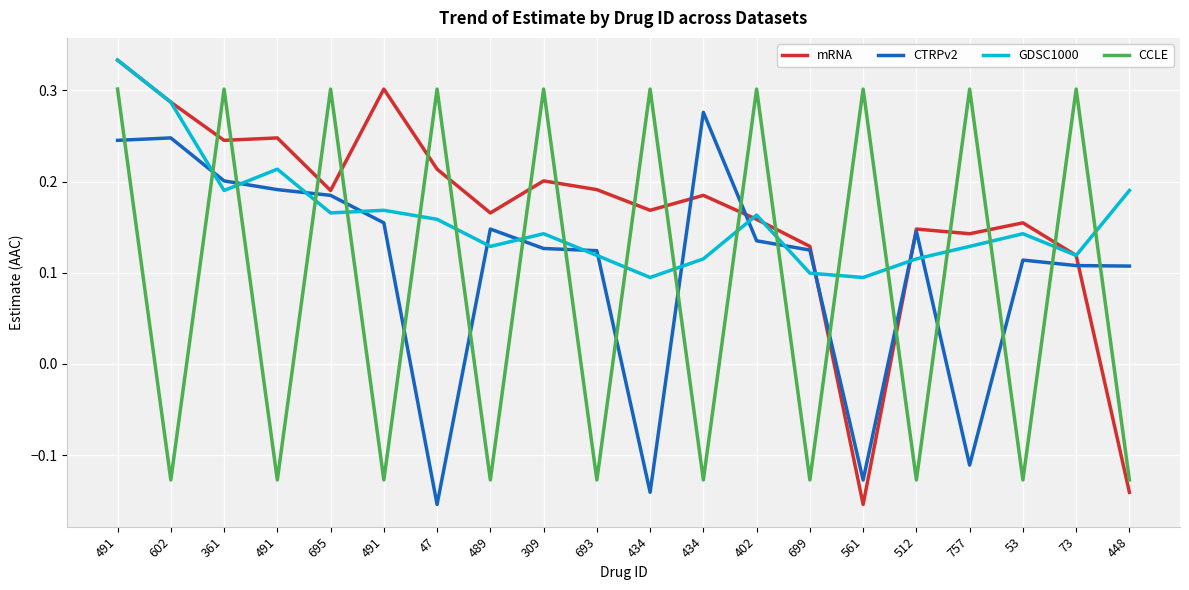

Where do CCLE and GDSC1000 first cross each other?

602 and 361